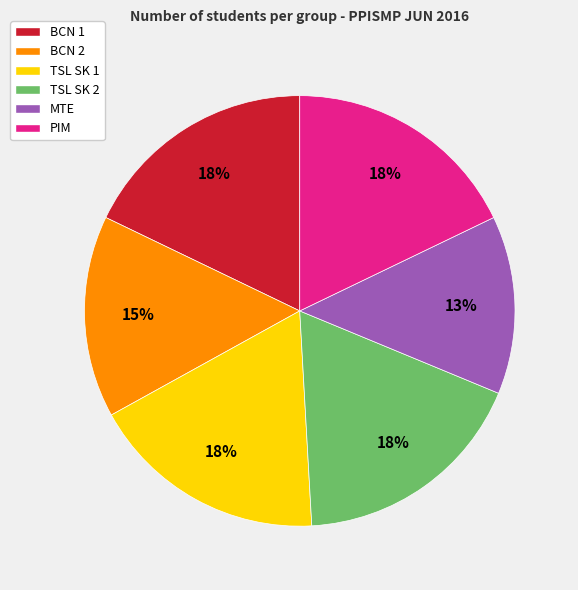

What is the ratio of the value at PIM to the value at BCN 2?

1.2